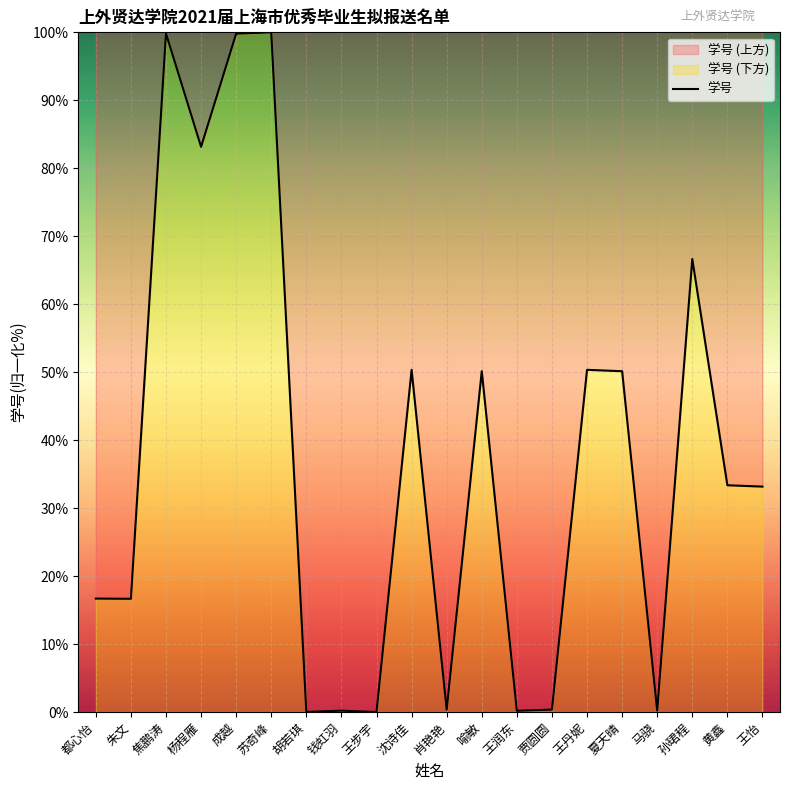

The value at 王丹妮 is 78.6. True or false?

False